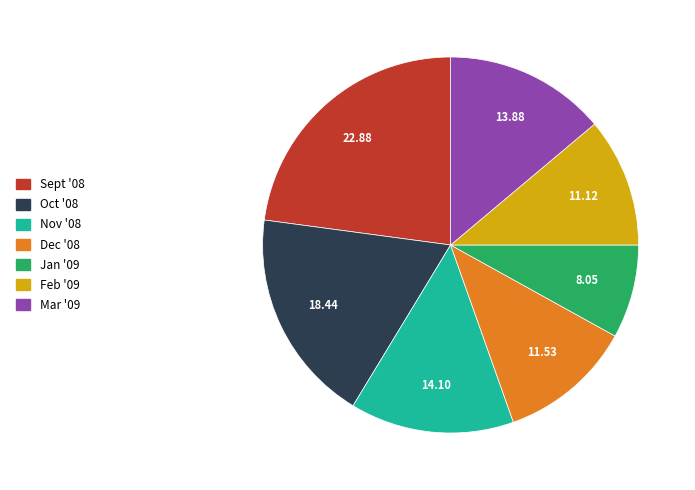

What is the ratio of the value at Sept '08 to the value at Nov '08?

1.6